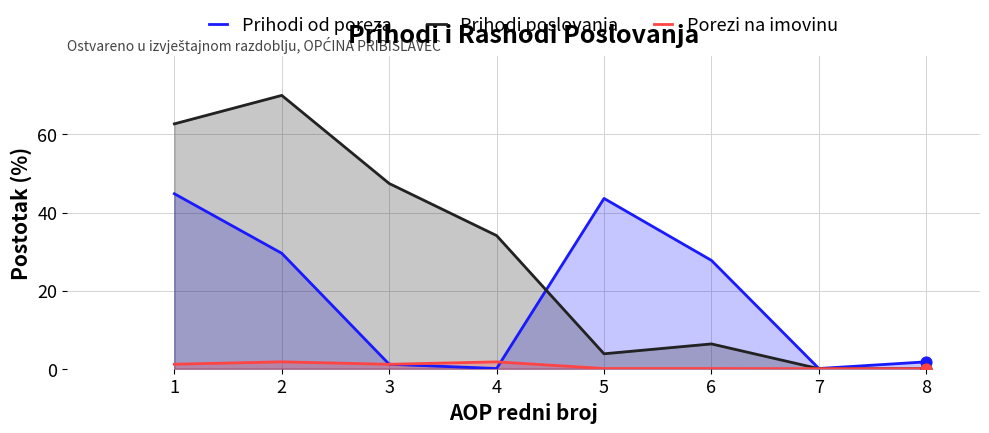

Which series has the largest Y range (max minus min)?

Prihodi poslovanja